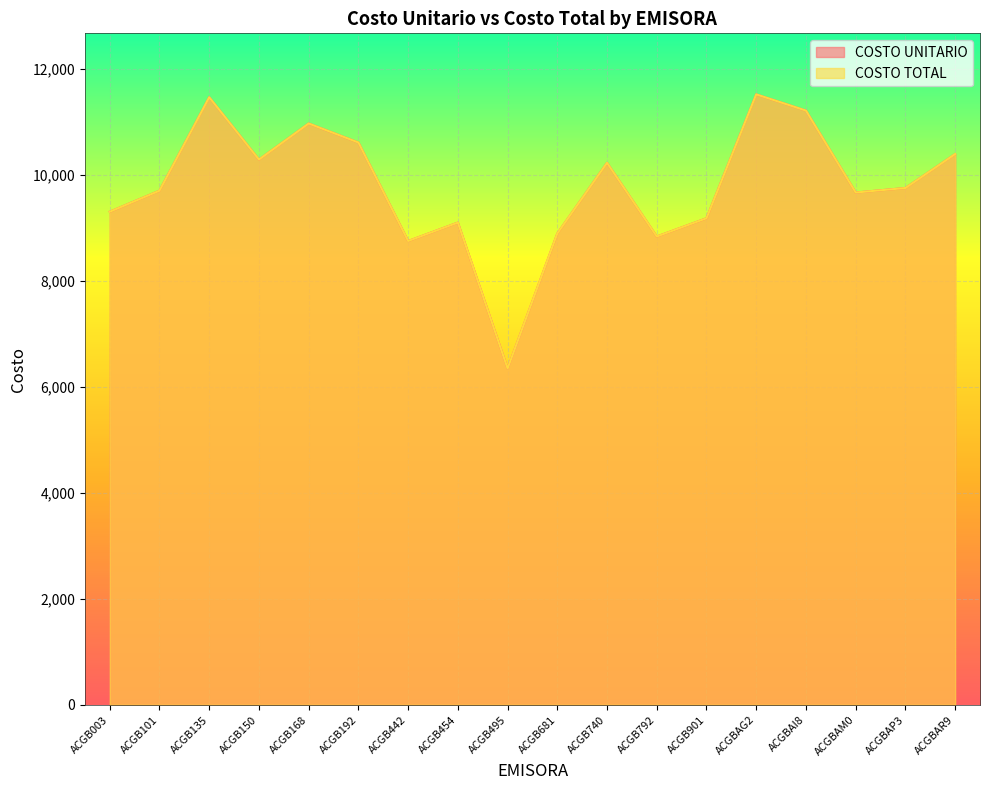

Rank the series by their maximum value, from highest to lowest.

COSTO UNITARIO, COSTO TOTAL